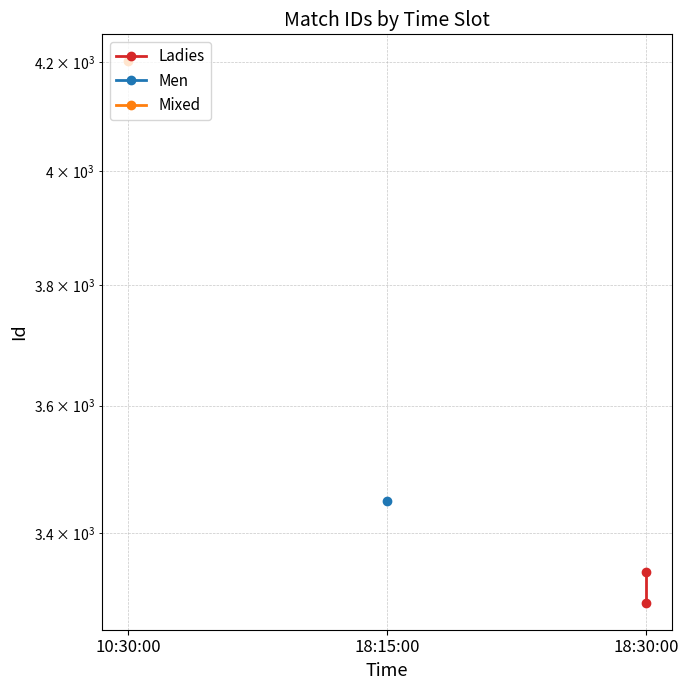

Is this an area chart (filled region under the line)?

No